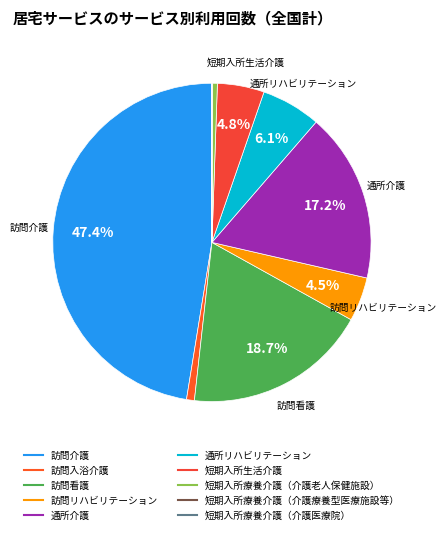

To the nearest percent, what is the combined percentage of 短期入所療養介護（介護老人保健施設） and 通所リハビリテーション?

7%